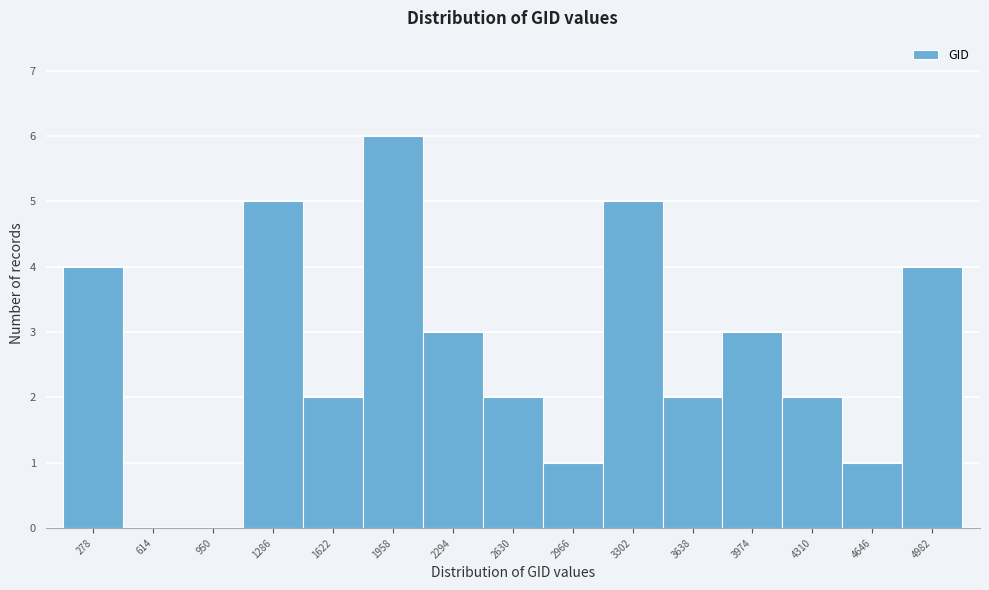

Reading left to right, transcribe all the data shown in this chart.

278=4	614=0	950=0	1286=5	1622=2	1958=6	2294=3	2630=2	2966=1	3302=5	3638=2	3974=3	4310=2	4646=1	4982=4